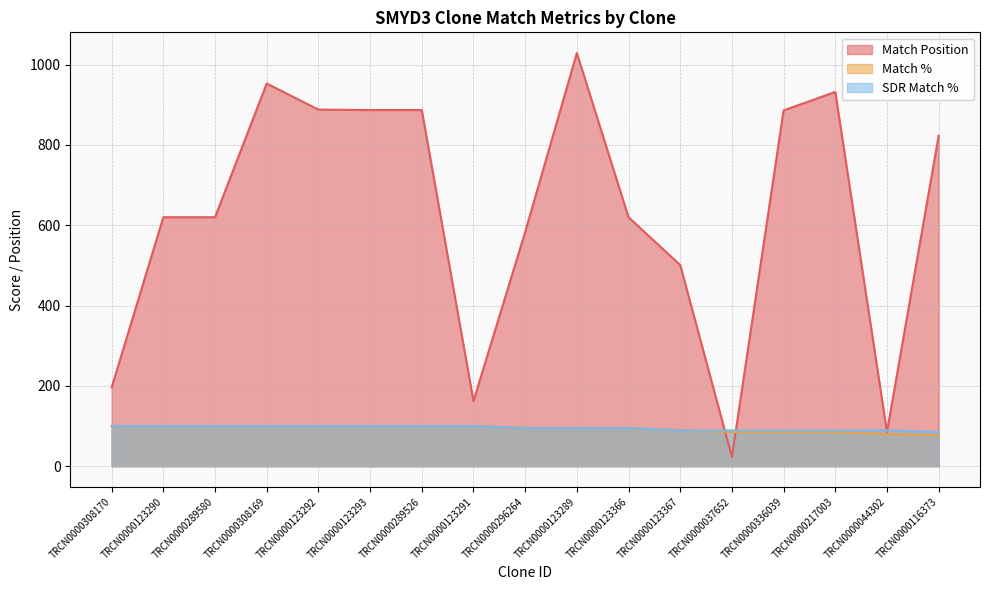

Which series has the widest spread of values?

Match Position